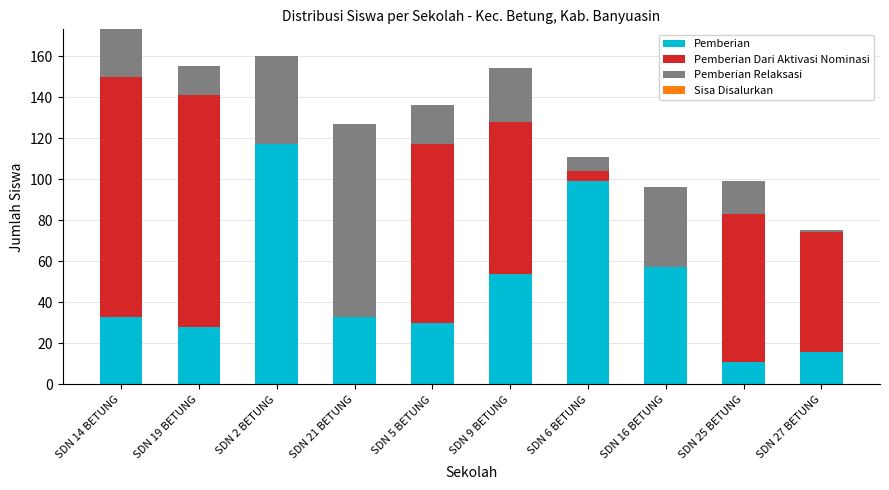

At which label is Pemberian closest to 64?

SDN 16 BETUNG